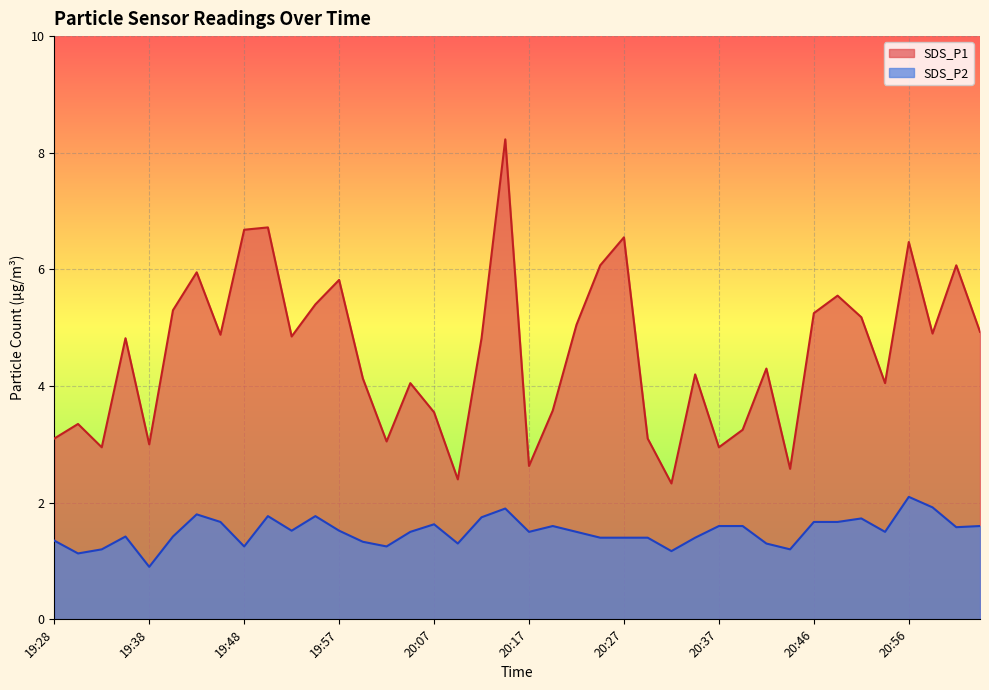

True or false: SDS_P2 and SDS_P1 intersect in this chart.

False